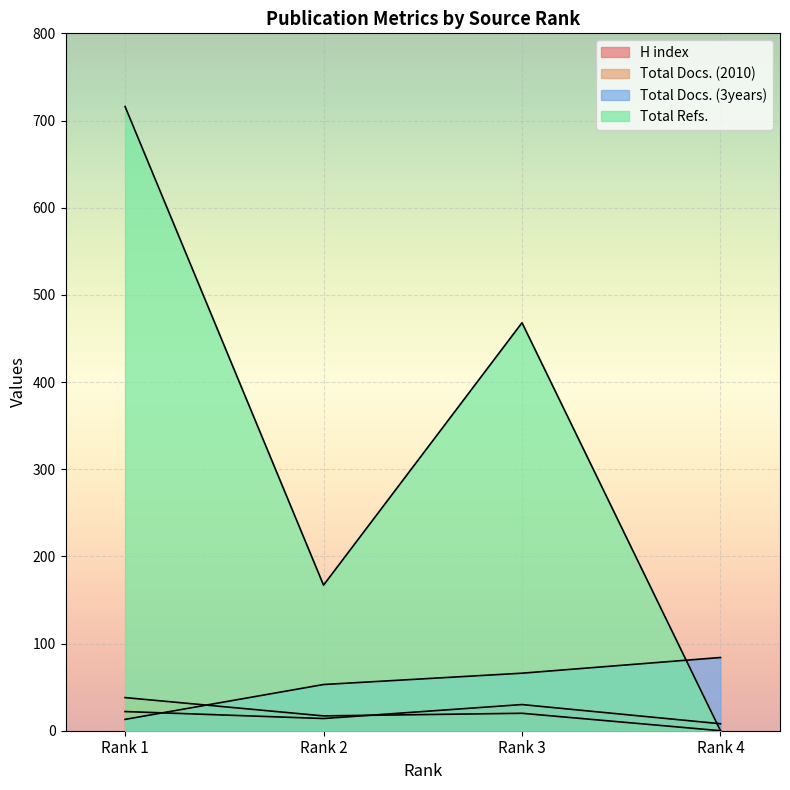

How many distinct data groups are displayed?

4